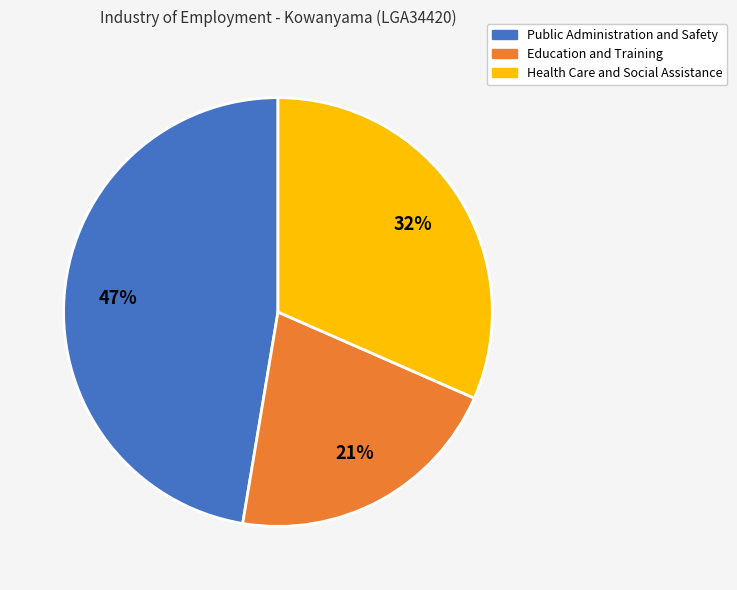

Combined, do Public Administration and Safety and Education and Training account for over 50%?

Yes